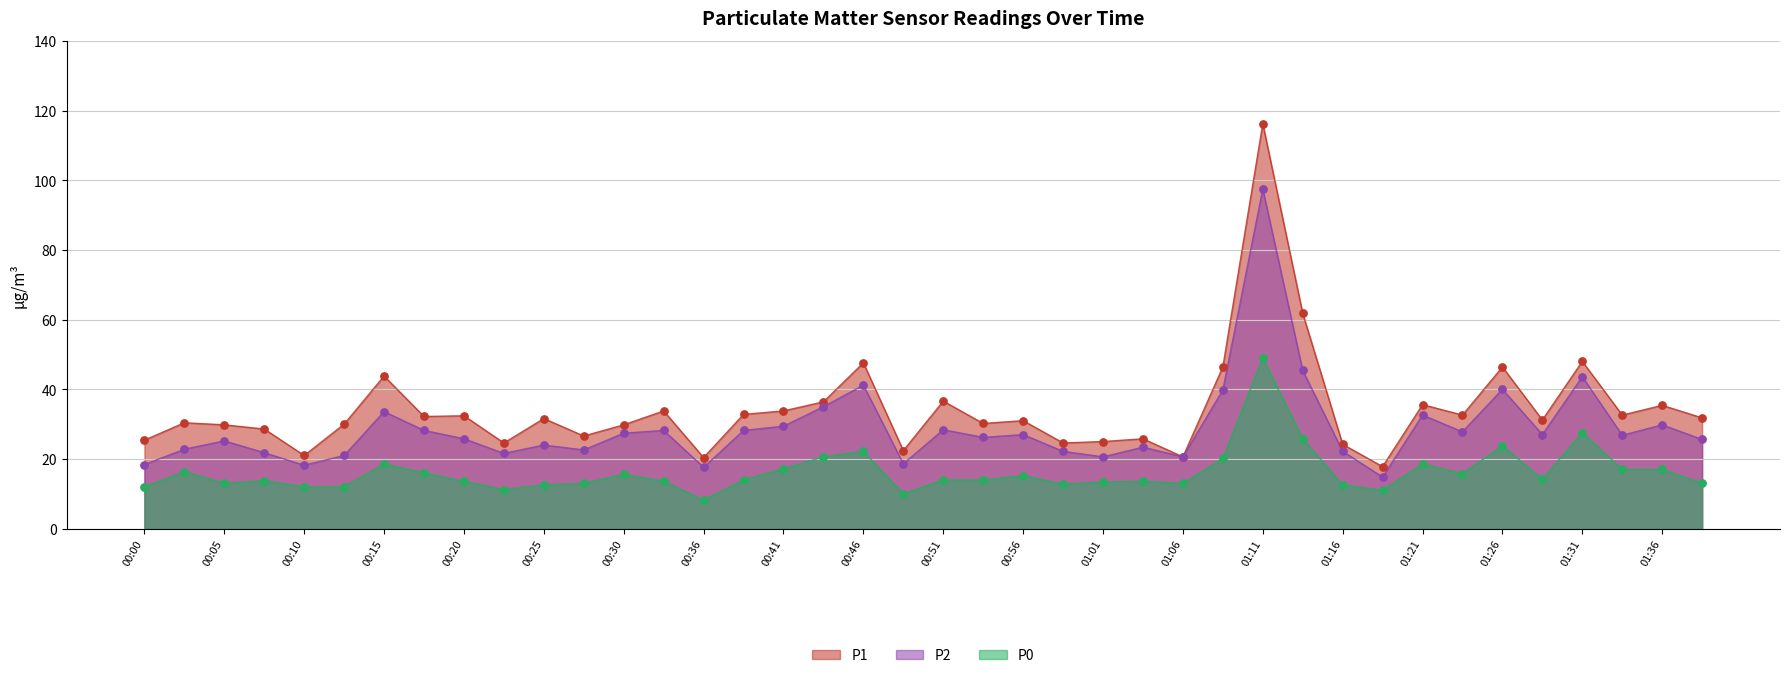

What is the total value across all series at 00:00?

55.8